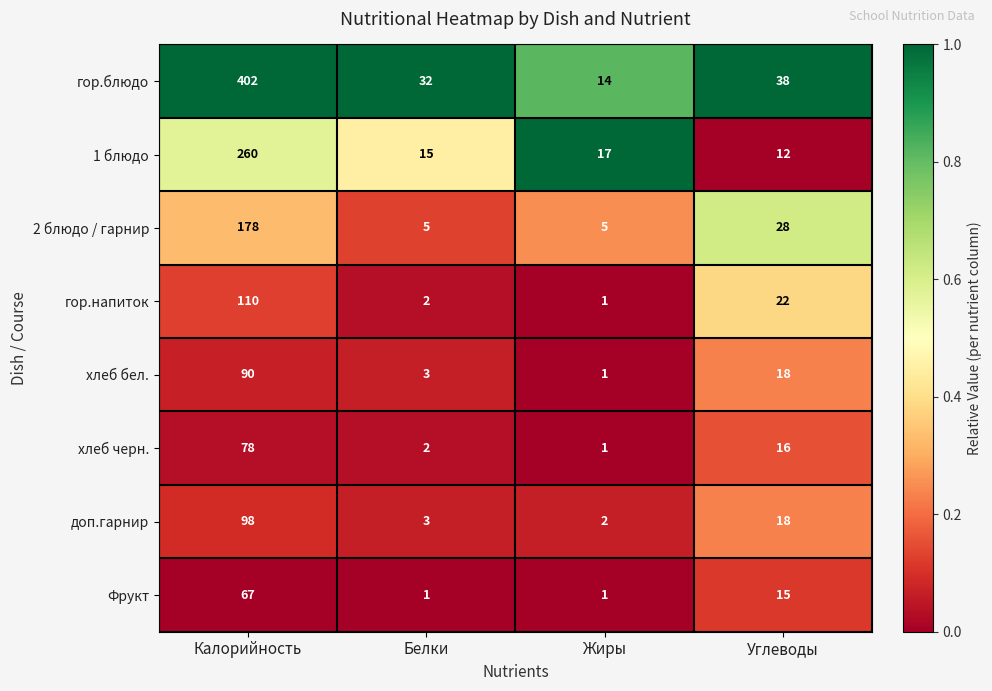

The 2 блюдо / гарнир series shows 5 at Белки. True or false?

True